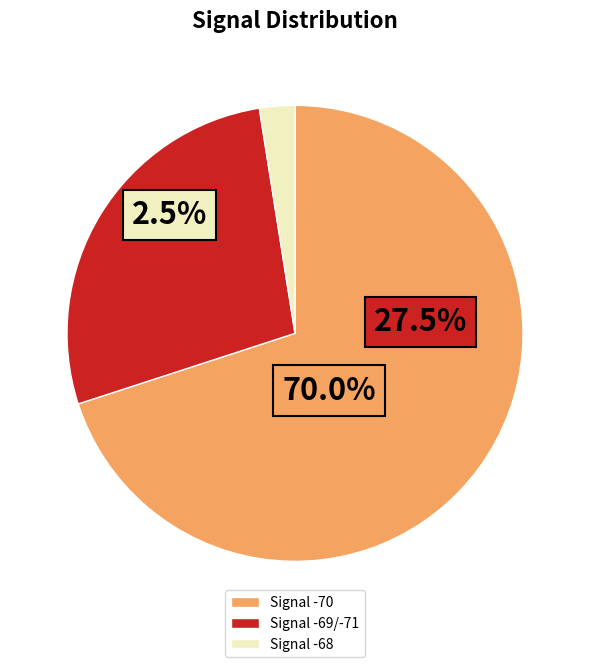

True or false: 17 accounts for 17% of the total.

False